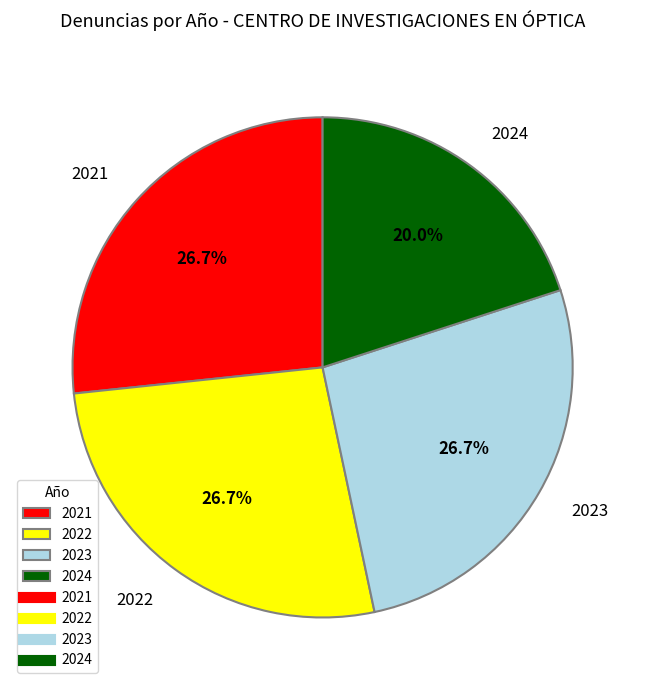

How many slices are in this pie chart?

4